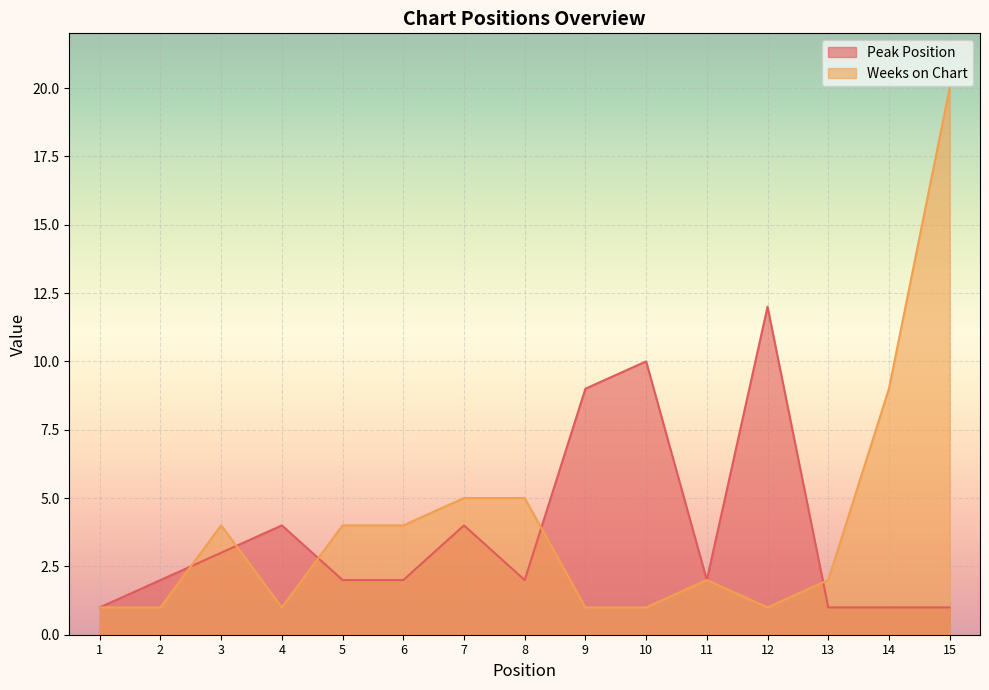

Reading left to right, transcribe all the data shown in this chart.

Peak Position: 1=1	2=2	3=3	4=4	5=2	6=2	7=4	8=2	9=9	10=10	11=2	12=12	13=1	14=1	15=1
Weeks on Chart: 1=1	2=1	3=4	4=1	5=4	6=4	7=5	8=5	9=1	10=1	11=2	12=1	13=2	14=9	15=20